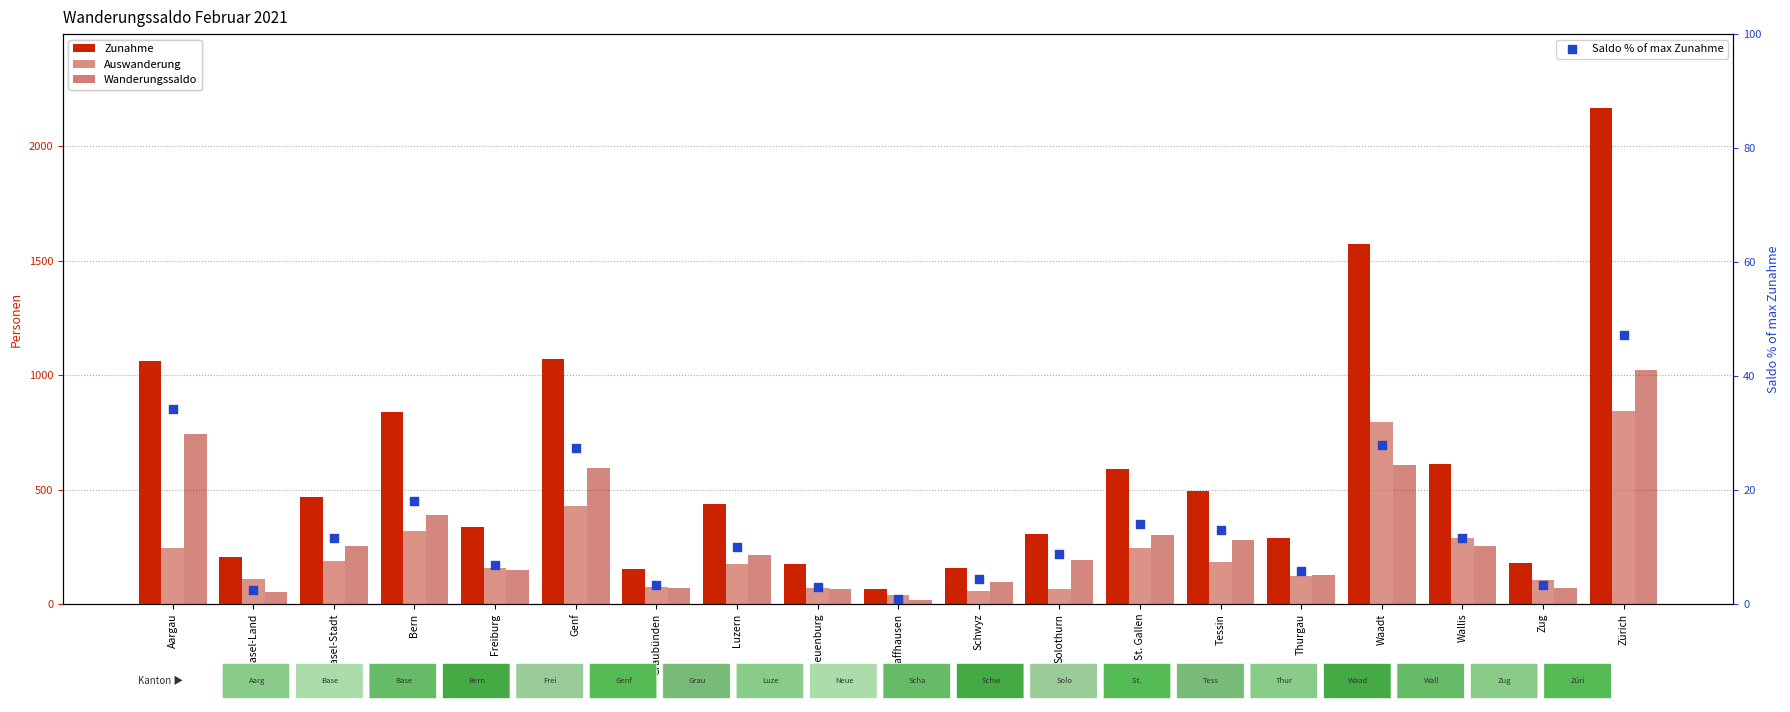

Which series has the largest total across all categories?

Zunahme